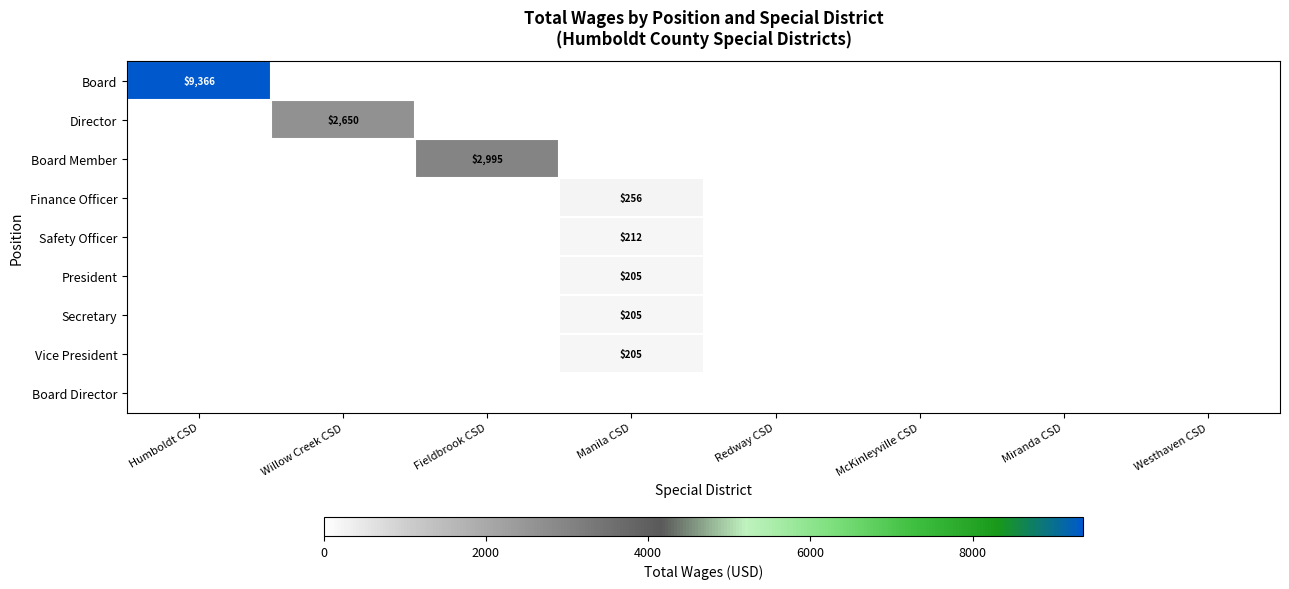

The value of Finance Officer at Fieldbrook CSD is 0. True or false?

True